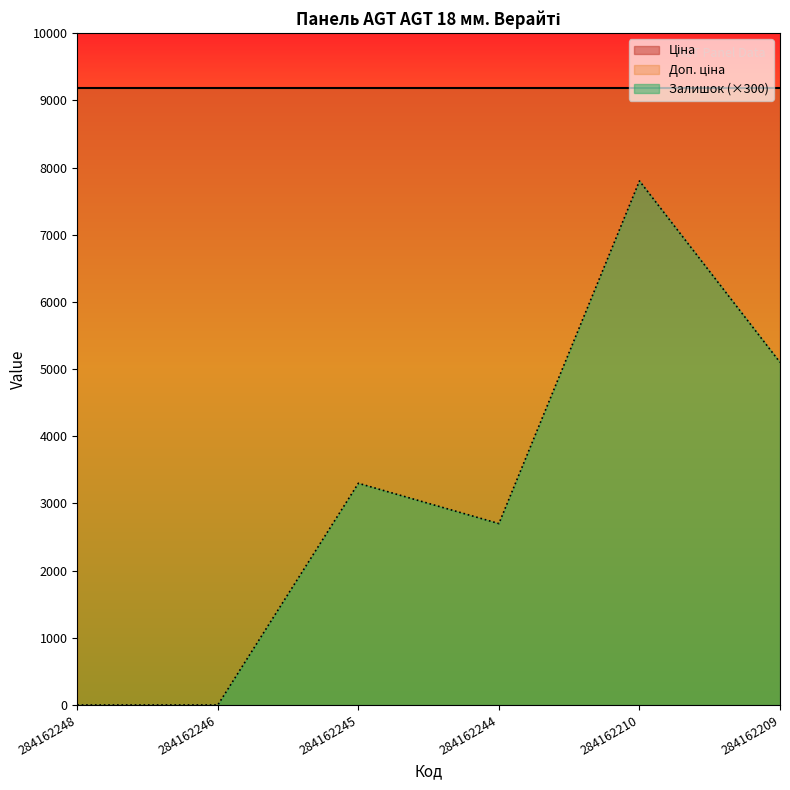

What are all the series names shown in the legend?

Ціна, Доп. ціна, Залишок